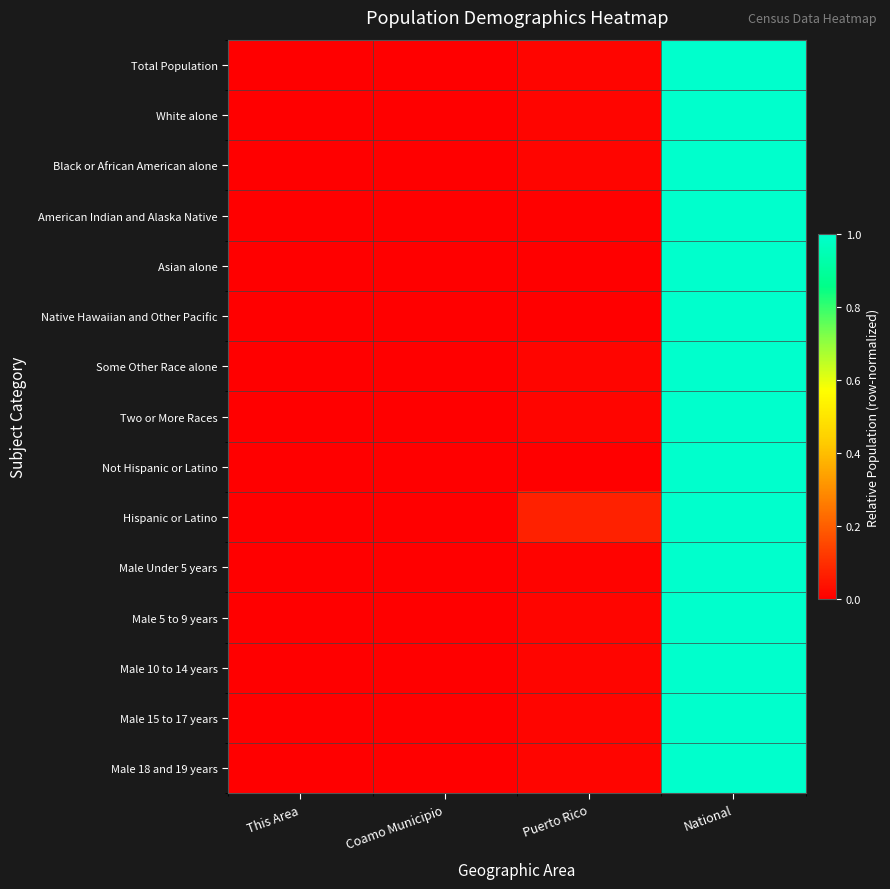

Reading right to left, list all the values displayed in this chart.

Total Population: National=1.0	Puerto Rico=0.0	Coamo Municipio=0.0	This Area=0.0
White alone: National=1.0	Puerto Rico=0.0	Coamo Municipio=0.0	This Area=0.0
Black or African American alone: National=1.0	Puerto Rico=0.0	Coamo Municipio=0.0	This Area=0.0
American Indian and Alaska Native: National=1.0	Puerto Rico=0.0	Coamo Municipio=0.0	This Area=0.0
Asian alone: National=1.0	Puerto Rico=0.0	Coamo Municipio=0.0	This Area=0.0
Native Hawaiian and Other Pacific: National=1.0	Puerto Rico=0.0	Coamo Municipio=0.0	This Area=0.0
Some Other Race alone: National=1.0	Puerto Rico=0.0	Coamo Municipio=0.0	This Area=0.0
Two or More Races: National=1.0	Puerto Rico=0.0	Coamo Municipio=0.0	This Area=0.0
Not Hispanic or Latino: National=1.0	Puerto Rico=0.0	Coamo Municipio=0.0	This Area=0.0
Hispanic or Latino: National=1.0	Puerto Rico=0.1	Coamo Municipio=0.0	This Area=0.0
Male Under 5 years: National=1.0	Puerto Rico=0.0	Coamo Municipio=0.0	This Area=0.0
Male 5 to 9 years: National=1.0	Puerto Rico=0.0	Coamo Municipio=0.0	This Area=0.0
Male 10 to 14 years: National=1.0	Puerto Rico=0.0	Coamo Municipio=0.0	This Area=0.0
Male 15 to 17 years: National=1.0	Puerto Rico=0.0	Coamo Municipio=0.0	This Area=0.0
Male 18 and 19 years: National=1.0	Puerto Rico=0.0	Coamo Municipio=0.0	This Area=0.0